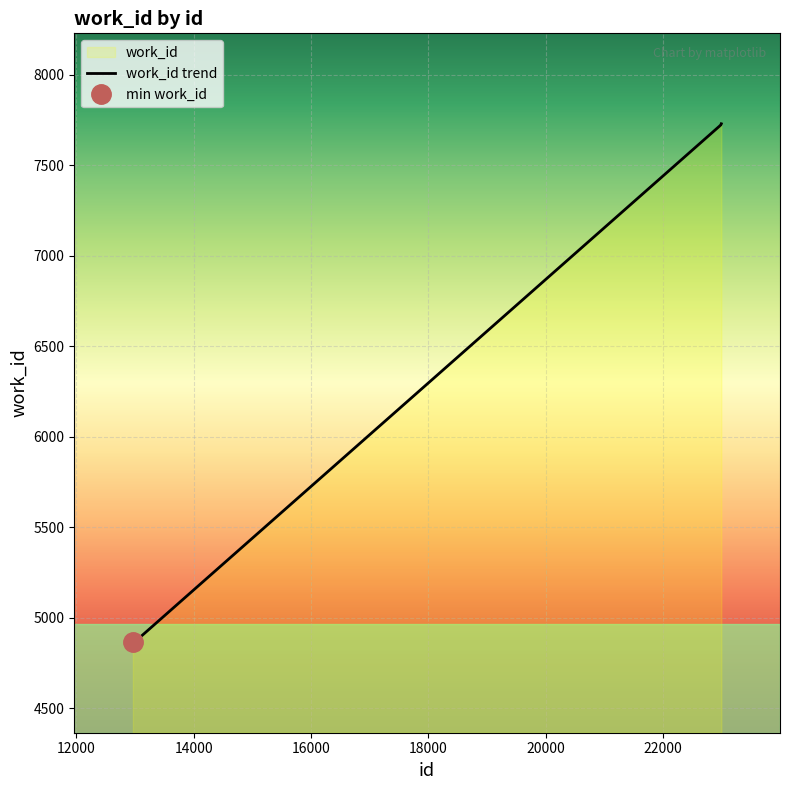

Where does the data first go above 7728?

22995